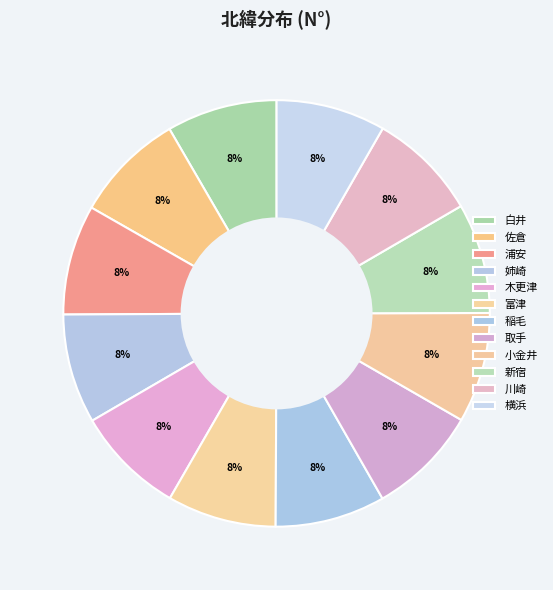

Combined, do 富津 and 横浜 account for over 50%?

No